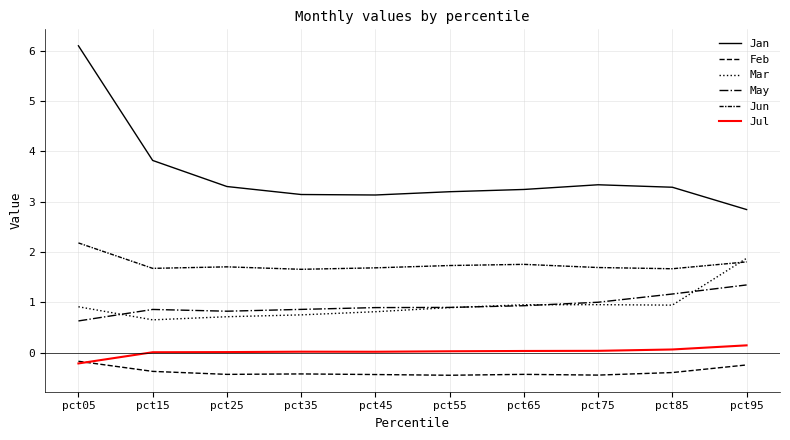

Count the number of data series in this chart.

6